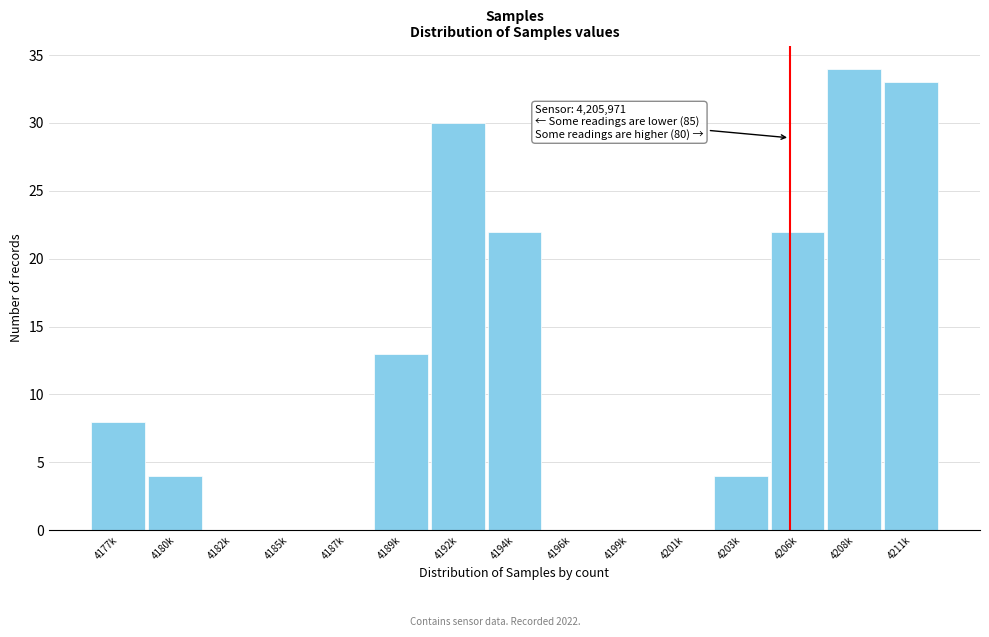

Reading right to left, transcribe all the data shown in this chart.

4211k=33	4208k=34	4206k=22	4203k=4	4201k=0	4199k=0	4196k=0	4194k=22	4192k=30	4189k=13	4187k=0	4185k=0	4182k=0	4180k=4	4177k=8